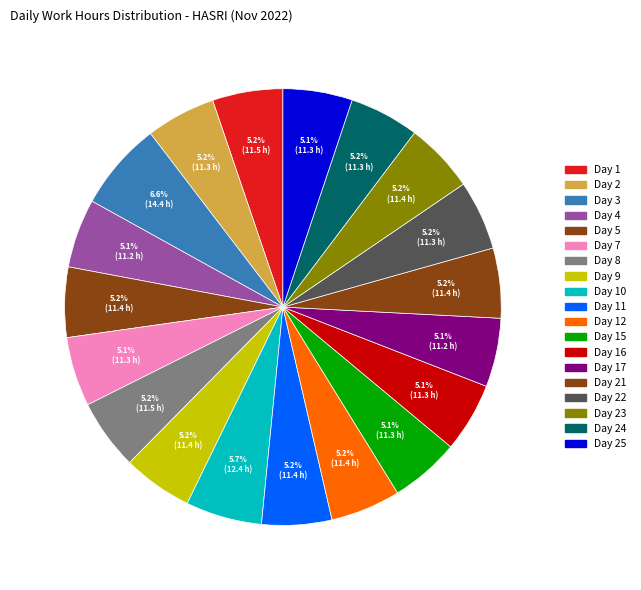

What is the largest slice in the pie chart?

Day 3